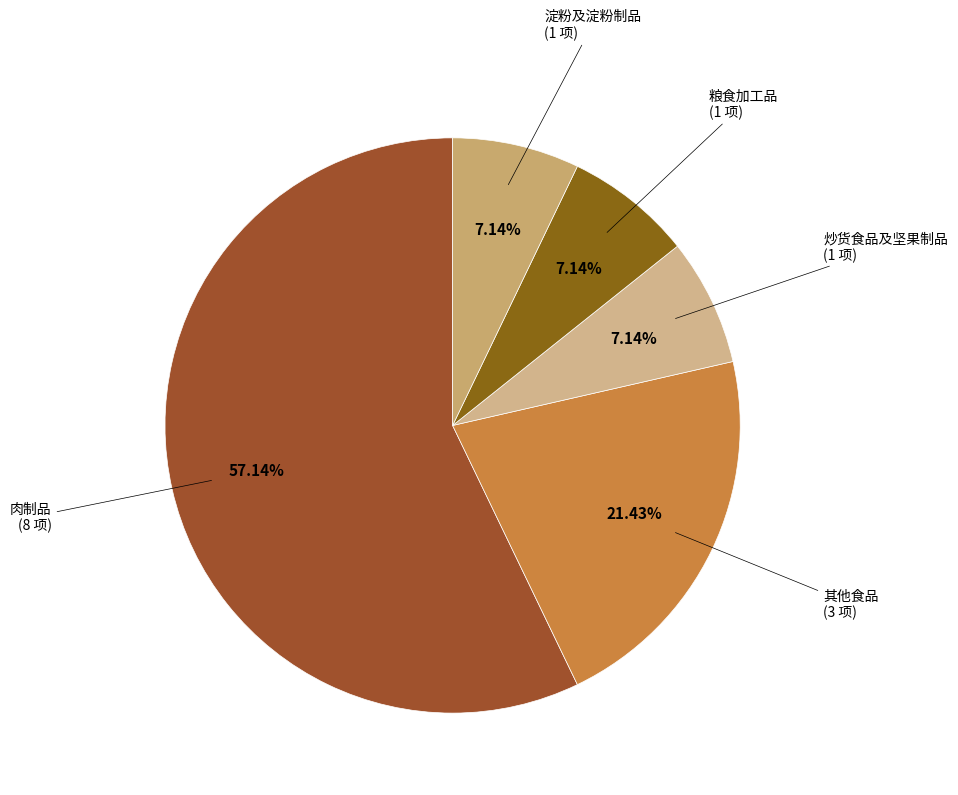

Approximately how many times larger is the value at 炒货食品及坚果制品 compared to 淀粉及淀粉制品?

1.0